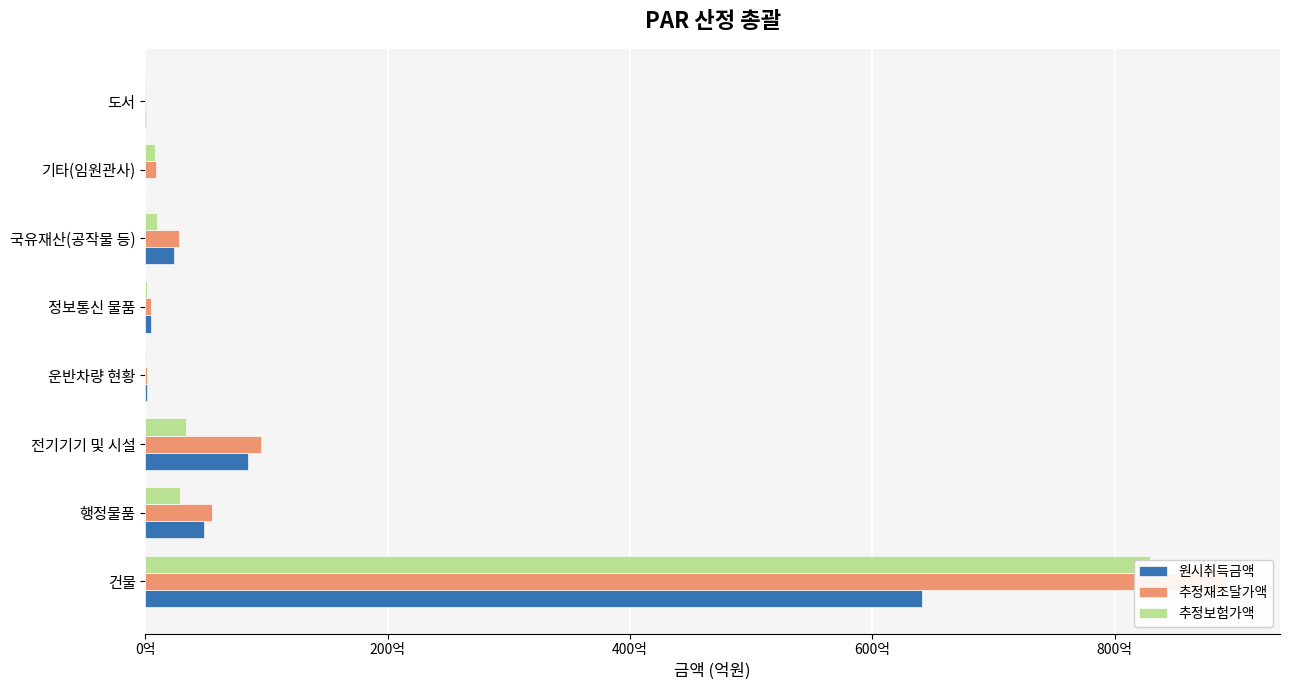

At how many categories does at least one series exceed 806?

1